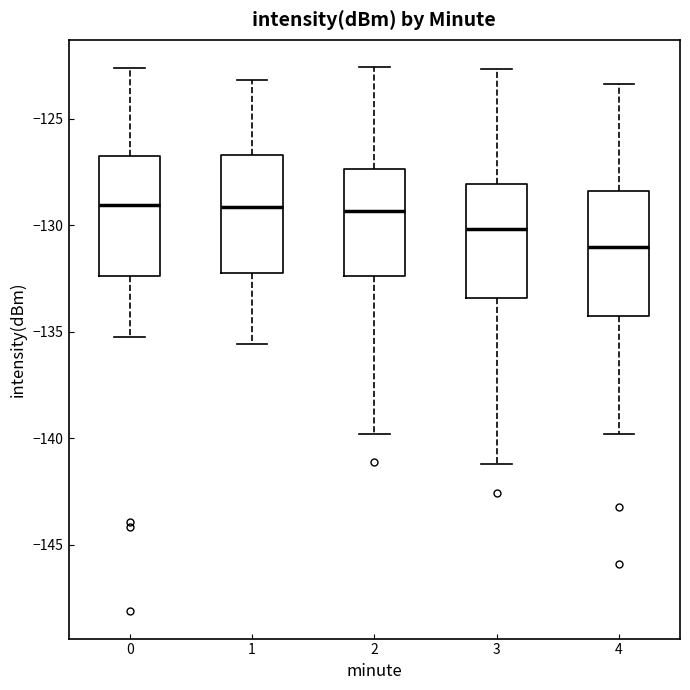

Where does the median line of the box at x = 2 sit on the y-axis? The values are not printed on the chart, so give them approximately, as read against the axis.

-129.5